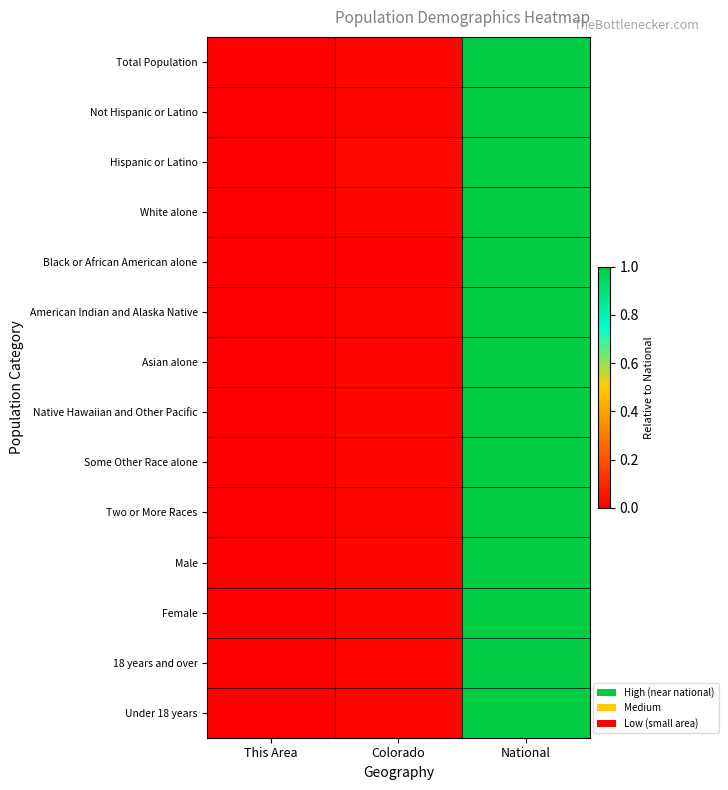

Reading left to right, what are all the values shown in this chart?

Total Population: This Area=0.0	Colorado=0.0	National=1.0
Not Hispanic or Latino: This Area=0.0	Colorado=0.0	National=1.0
Hispanic or Latino: This Area=0.0	Colorado=0.0	National=1.0
White alone: This Area=0.0	Colorado=0.0	National=1.0
Black or African American alone: This Area=0.0	Colorado=0.0	National=1.0
American Indian and Alaska Native: This Area=0.0	Colorado=0.0	National=1.0
Asian alone: This Area=0.0	Colorado=0.0	National=1.0
Native Hawaiian and Other Pacific: This Area=0.0	Colorado=0.0	National=1.0
Some Other Race alone: This Area=0.0	Colorado=0.0	National=1.0
Two or More Races: This Area=0.0	Colorado=0.0	National=1.0
Male: This Area=0.0	Colorado=0.0	National=1.0
Female: This Area=0.0	Colorado=0.0	National=1.0
18 years and over: This Area=0.0	Colorado=0.0	National=1.0
Under 18 years: This Area=0.0	Colorado=0.0	National=1.0